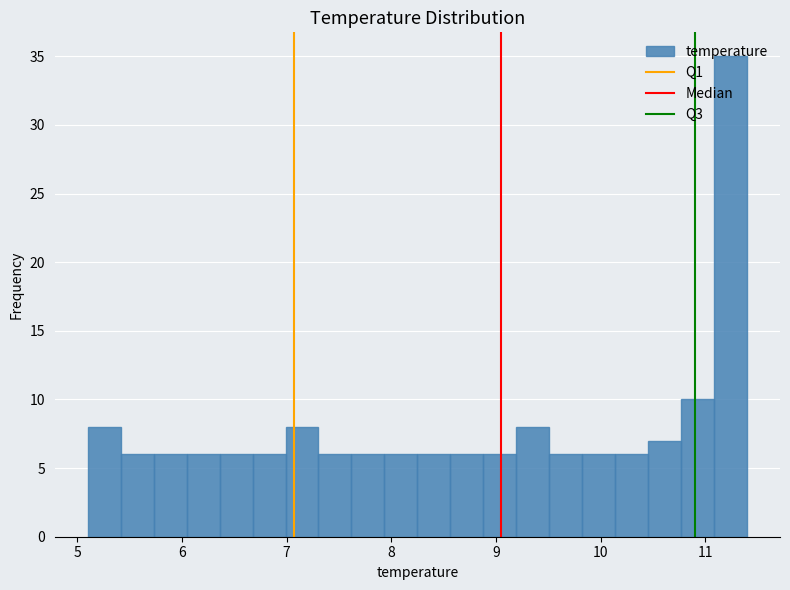

Read against the x-axis, roughly where is the centre of the tallest bar?

11.2